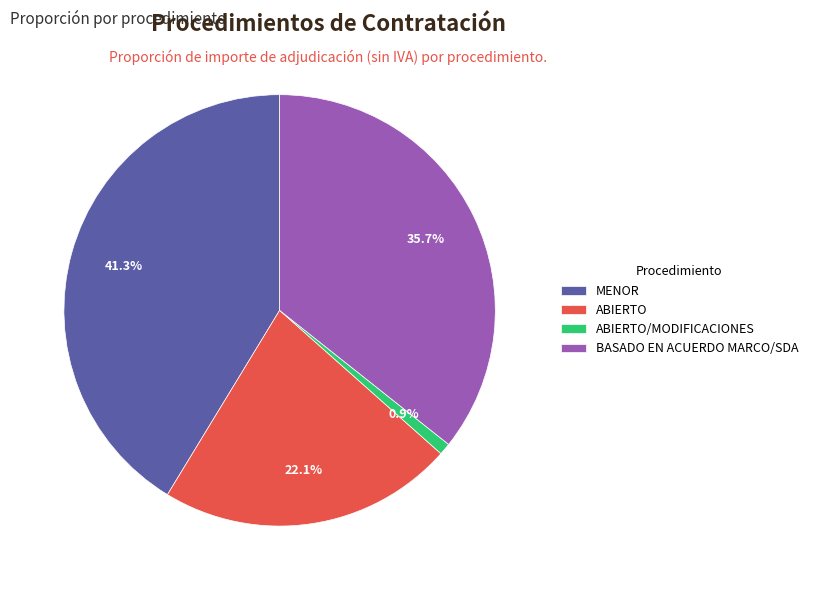

Rank the categories by value from lowest to highest.

ABIERTO/MODIFICACIONES, ABIERTO, BASADO EN ACUERDO MARCO/SDA, MENOR